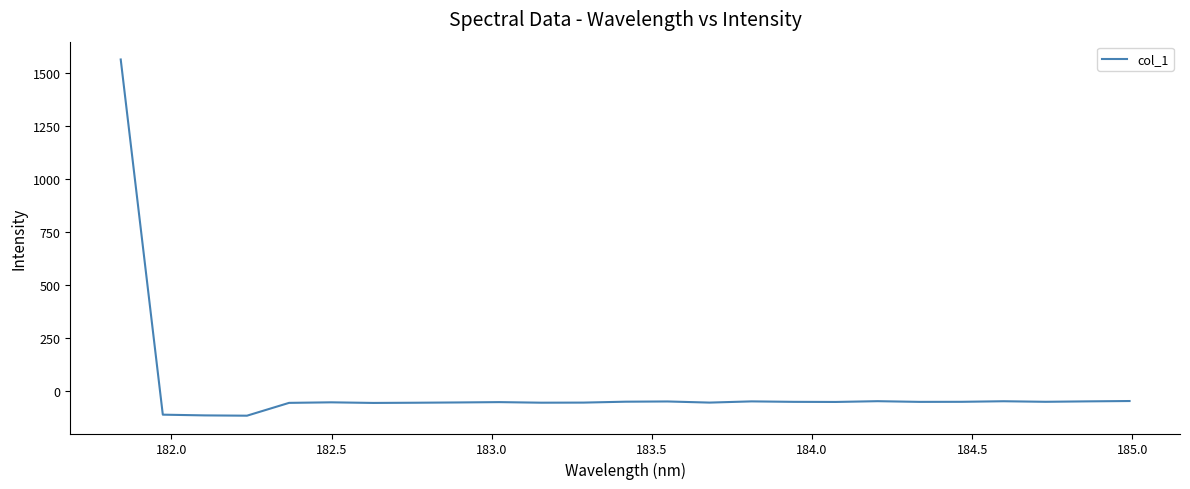

What is the maximum value shown in the chart?

1562.3